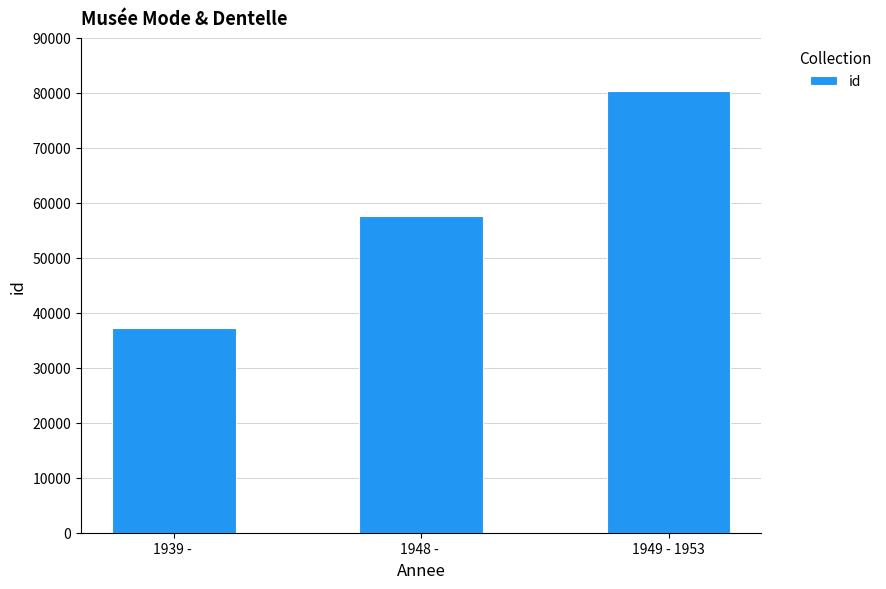

Reading left to right, list all the values displayed in this chart.

1939 - =37151	1948 - =57626	1949 - 1953=80311